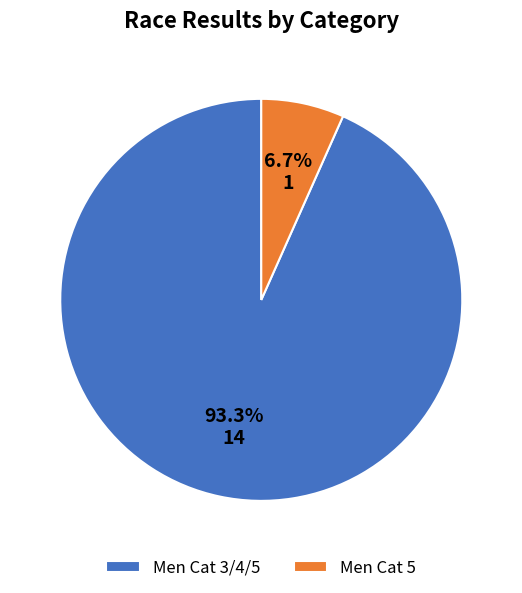

Count the number of slices in the pie.

2